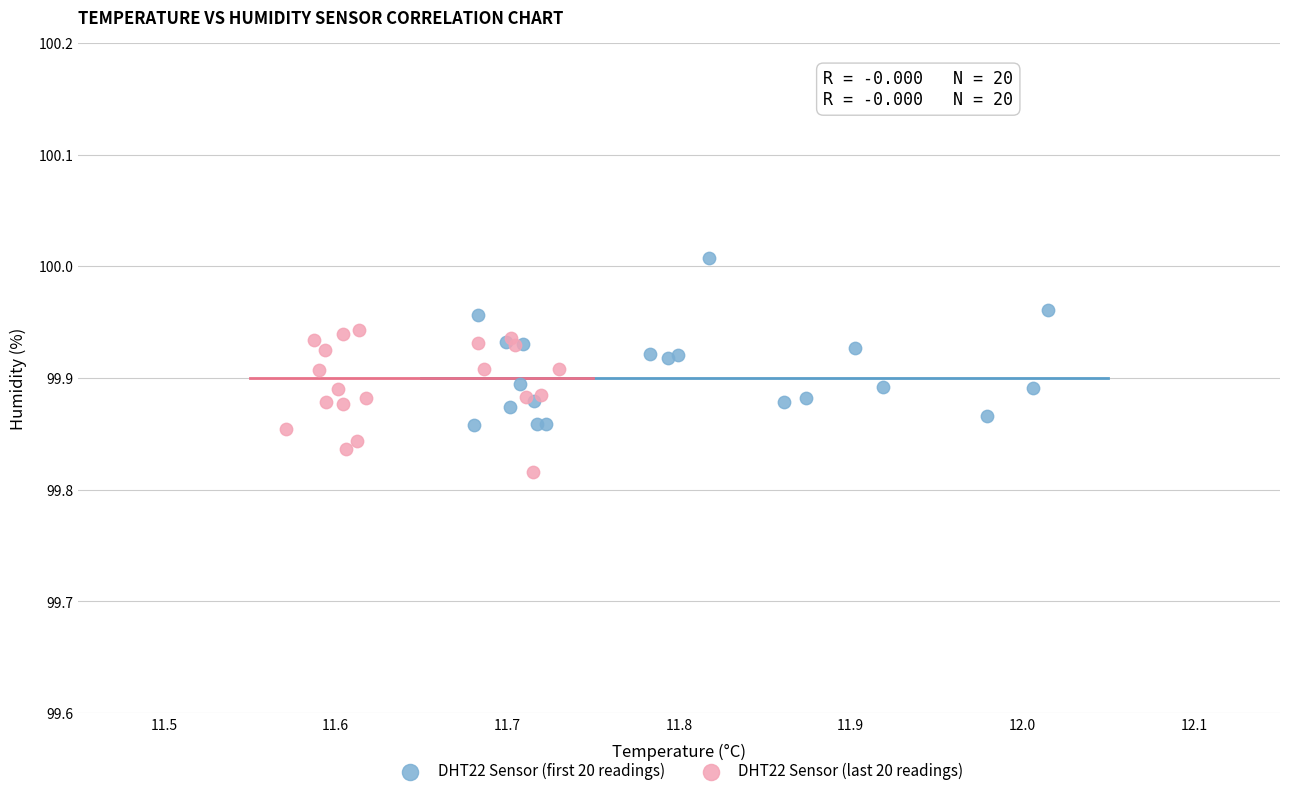

What are all the series names shown in the legend?

DHT22 Sensor (first 20 readings), DHT22 Sensor (last 20 readings)